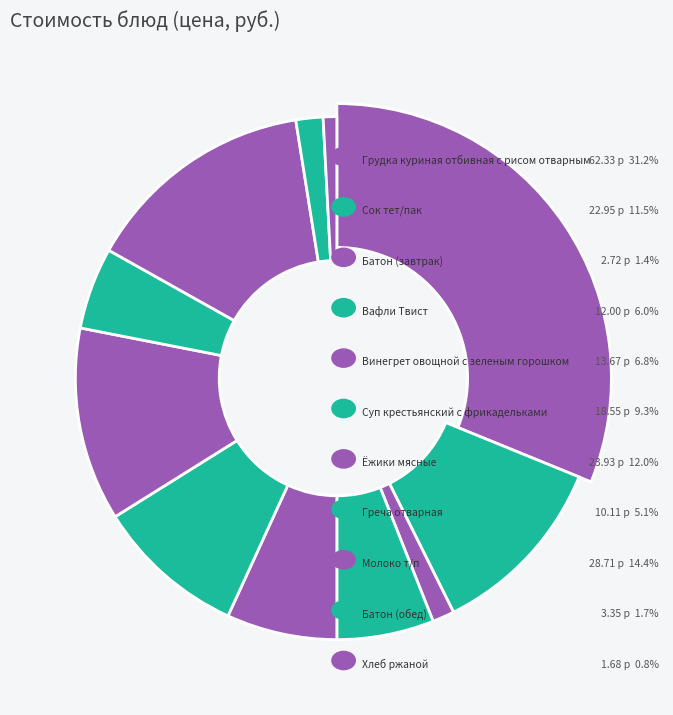

How many slices are in this pie chart?

11